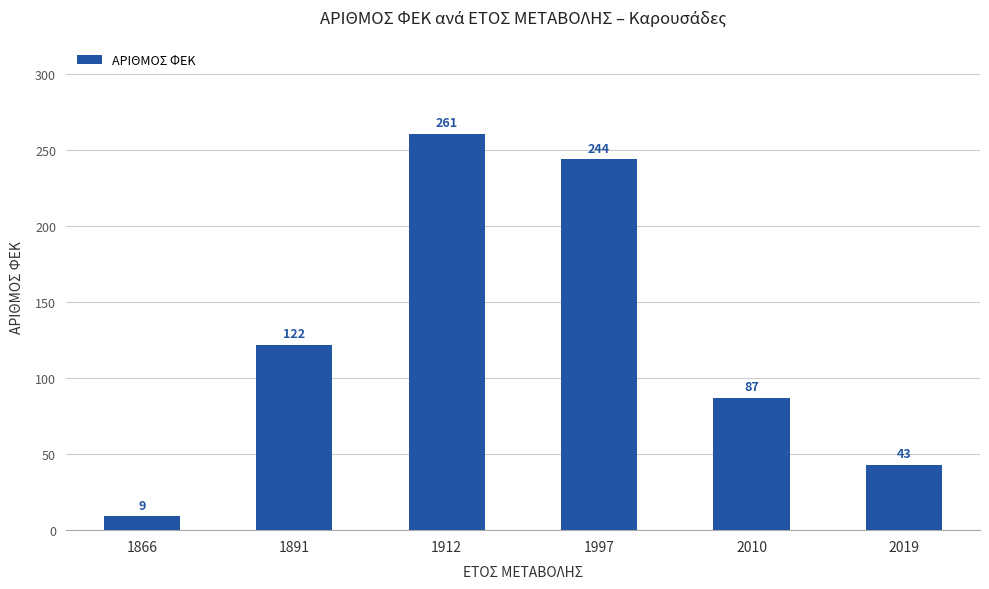

Rank the categories by value from highest to lowest.

1912, 1997, 1891, 2010, 2019, 1866